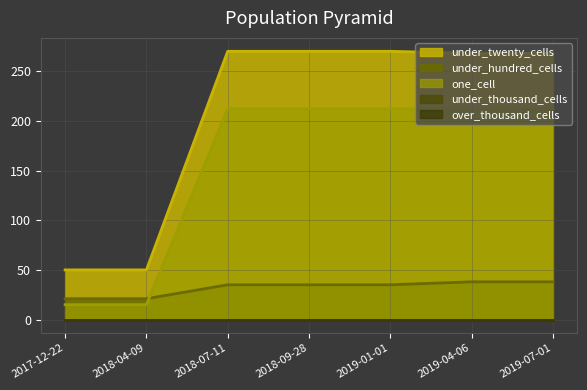

Reading left to right, list all the values displayed in this chart.

under_twenty_cells: 50	50	270	270	270	268	268
under_hundred_cells: 21	21	35	35	35	38	38
one_cell: 15	15	212	212	212	212	212